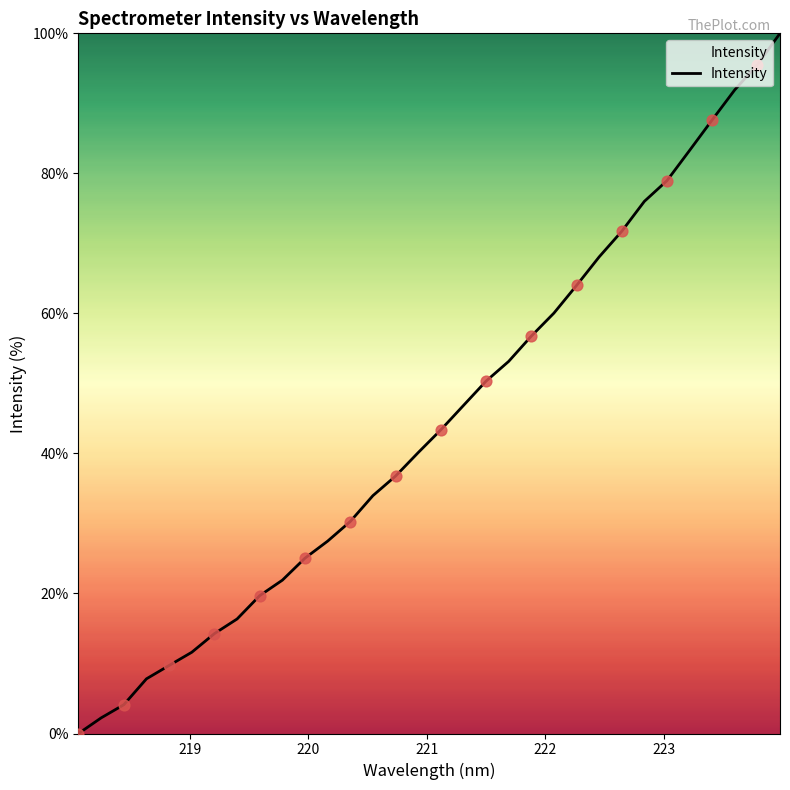

What is the maximum value shown in the chart?

100.0